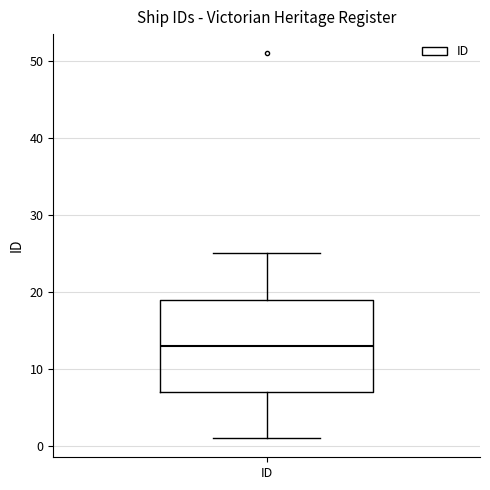

Read this box plot against the y-axis: the position of the median line, the range covered by the box, and the ends of both whiskers. The values are not printed on the chart, so give them approximately, as read against the axis.

median 13, box 7 to 19, whiskers 1 to 25